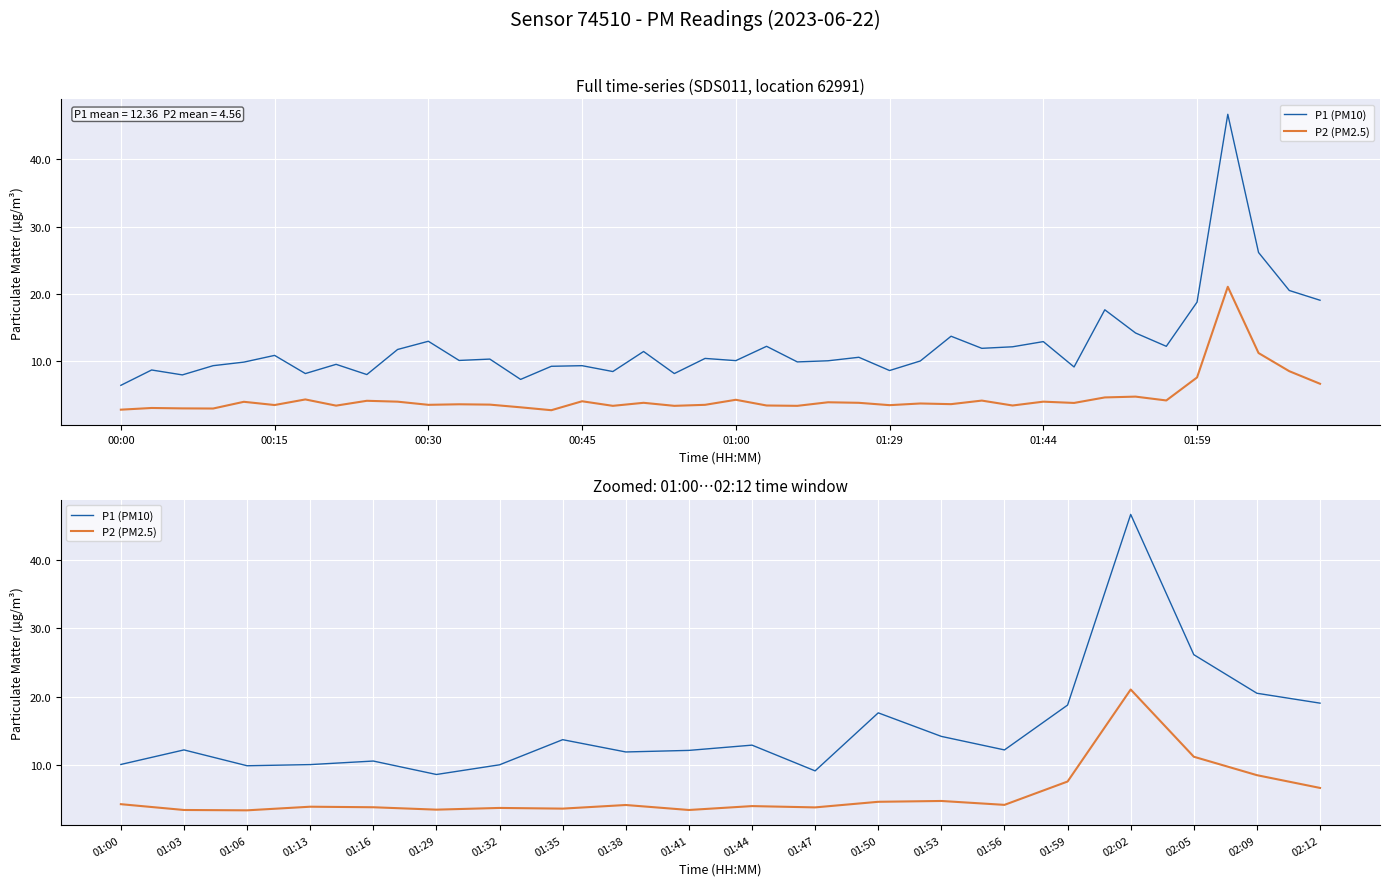

What is the highest value of the P2 (PM2.5) series?

21.1